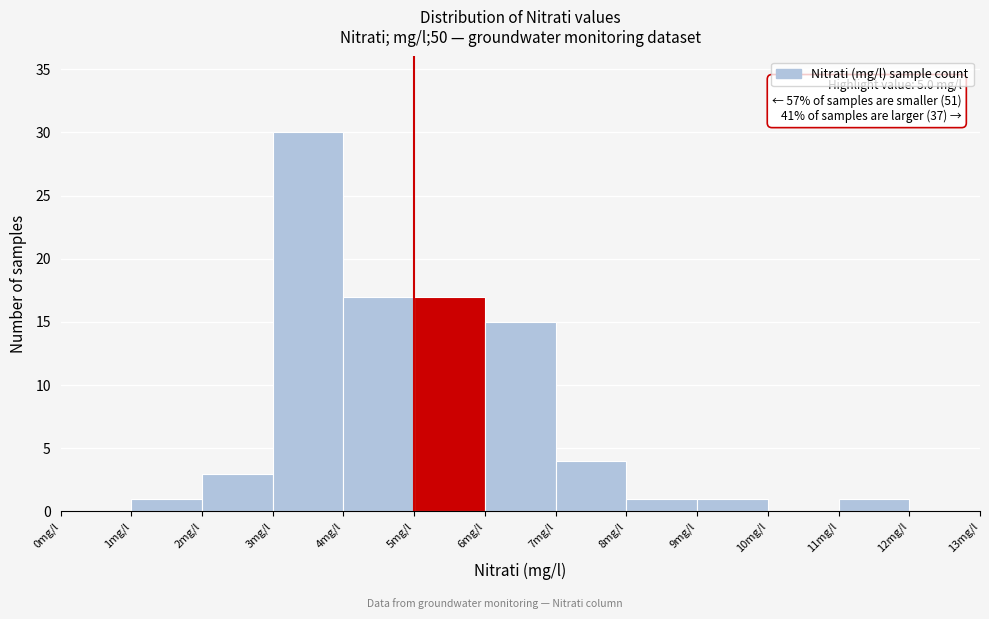

Which range on the x-axis has the tallest bar?

3 to 4